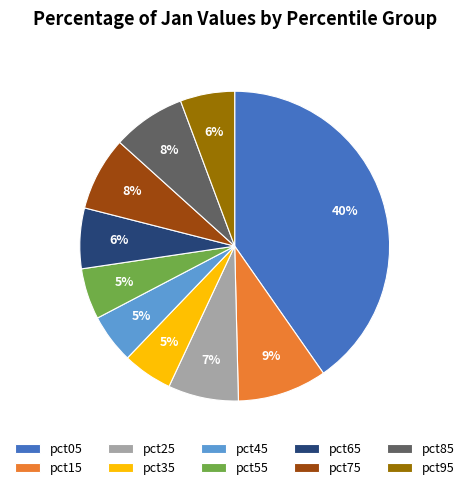

To the nearest percent, what percentage of the pie is pct25?

7%